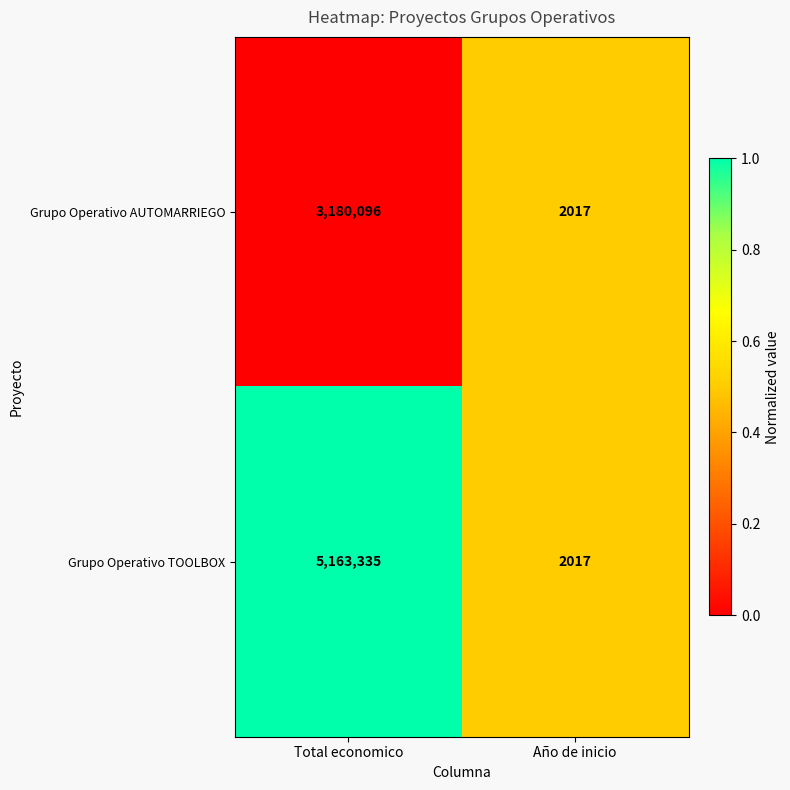

What is the difference between the maximum and minimum values in the Grupo Operativo TOOLBOX series?

5161318